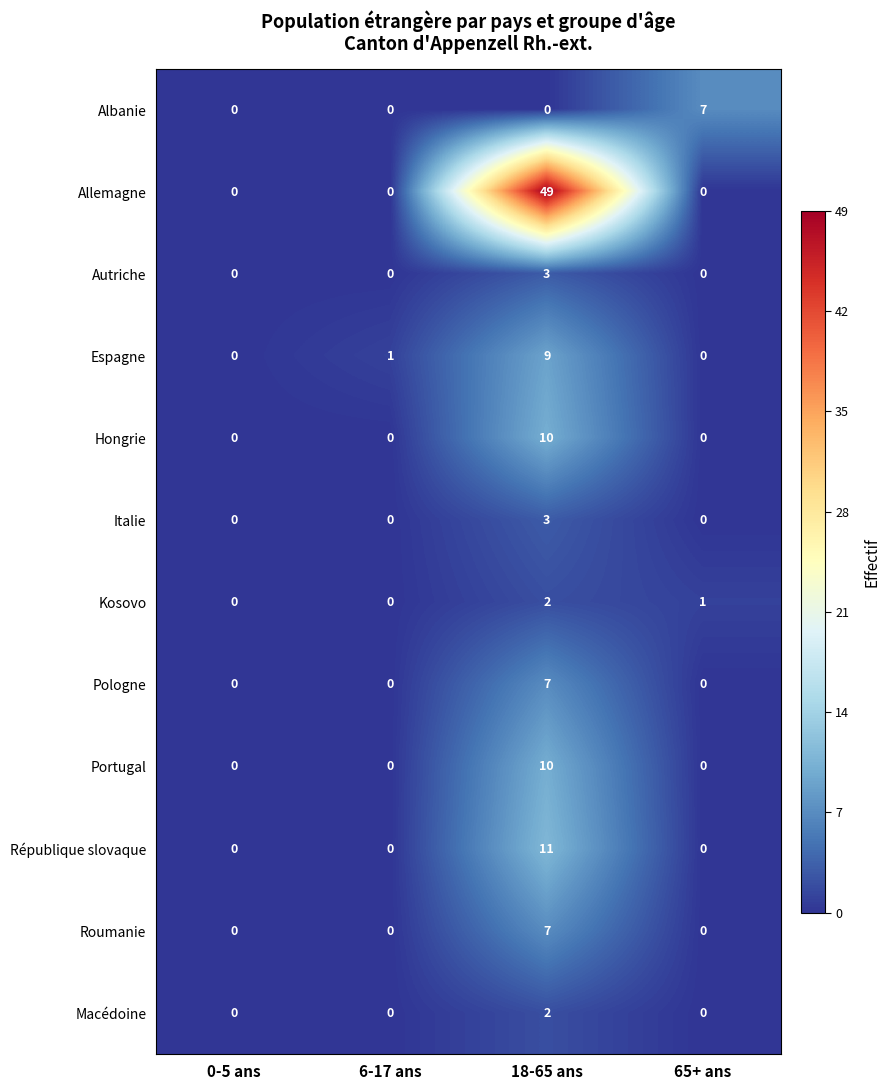

Which category has the highest value in the Espagne series?

18-65 ans